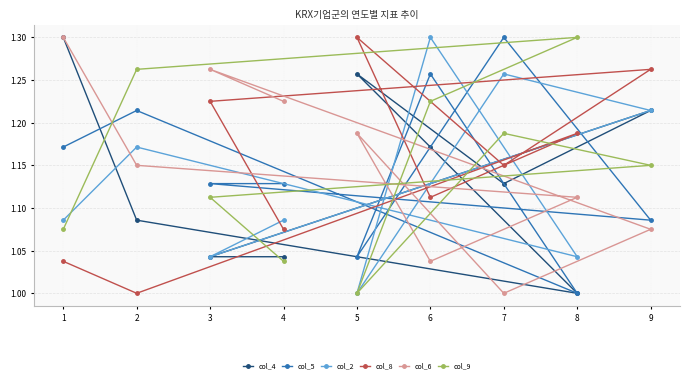

Where is col_2 nearest to the value 1?

5